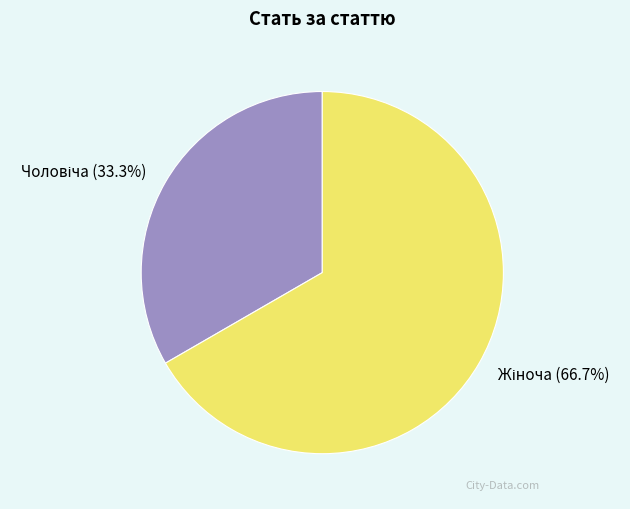

Is there a majority slice in this chart?

Yes